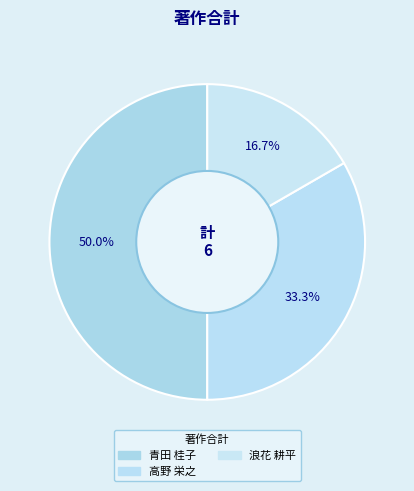

How many slices are in this pie chart?

3